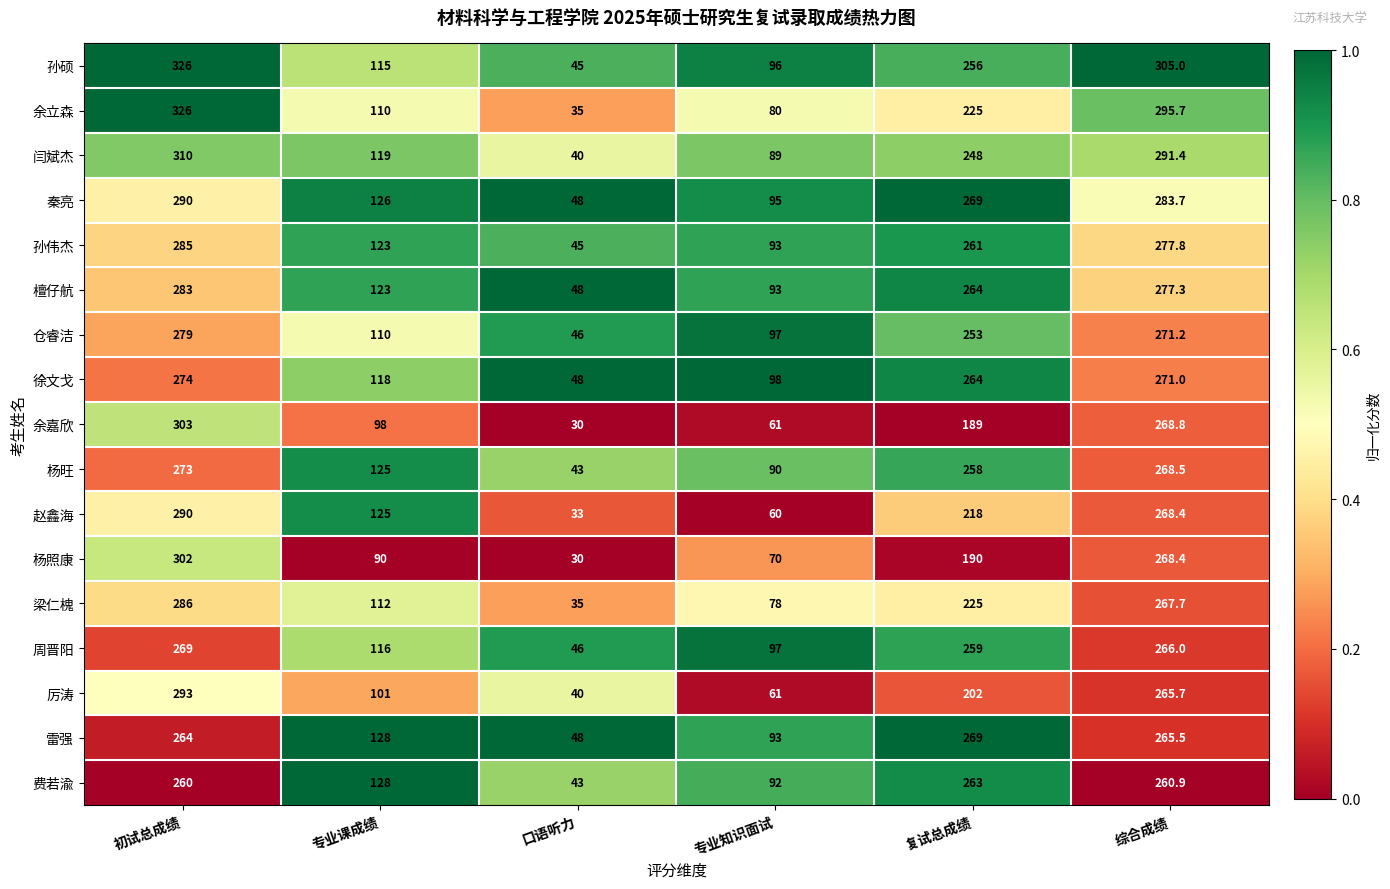

What is the total value across all series at 专业课成绩?

1967.0